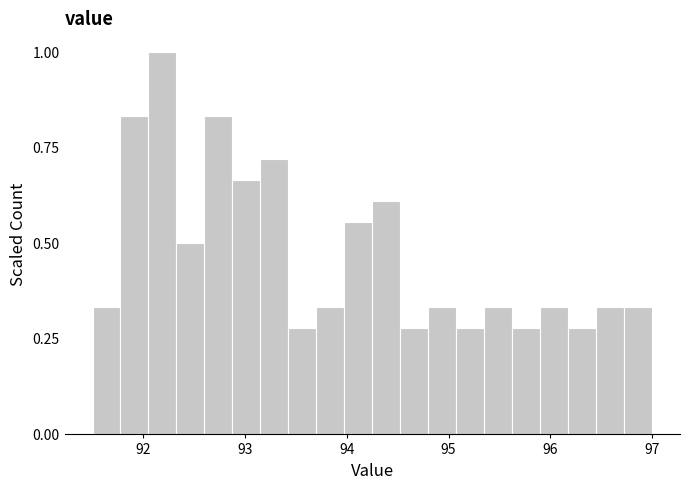

Read against the x-axis, roughly where is the centre of the tallest bar?

92.2